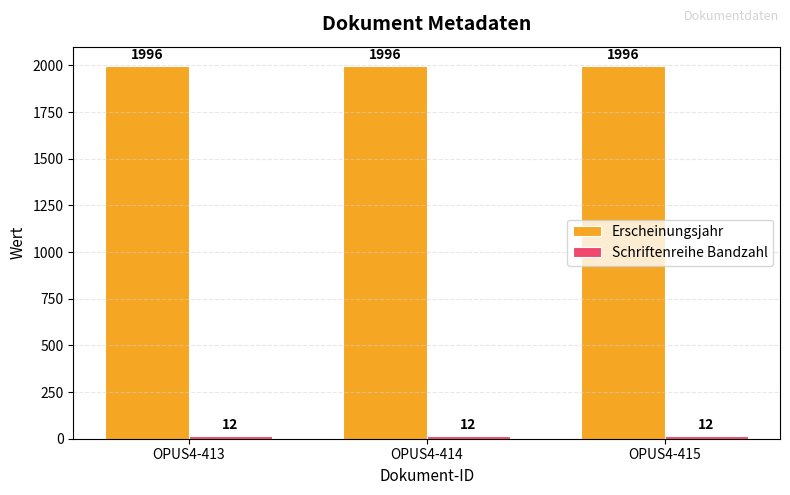

What is the total value across all series at OPUS4-414?

2008